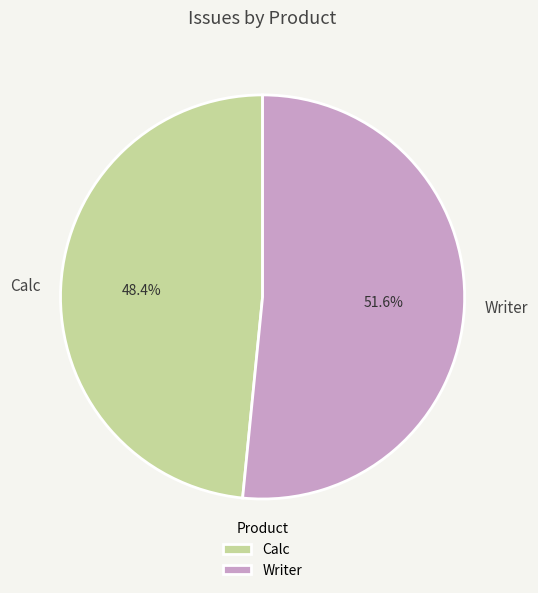

What percentage do Calc and Writer together represent?

100.0%